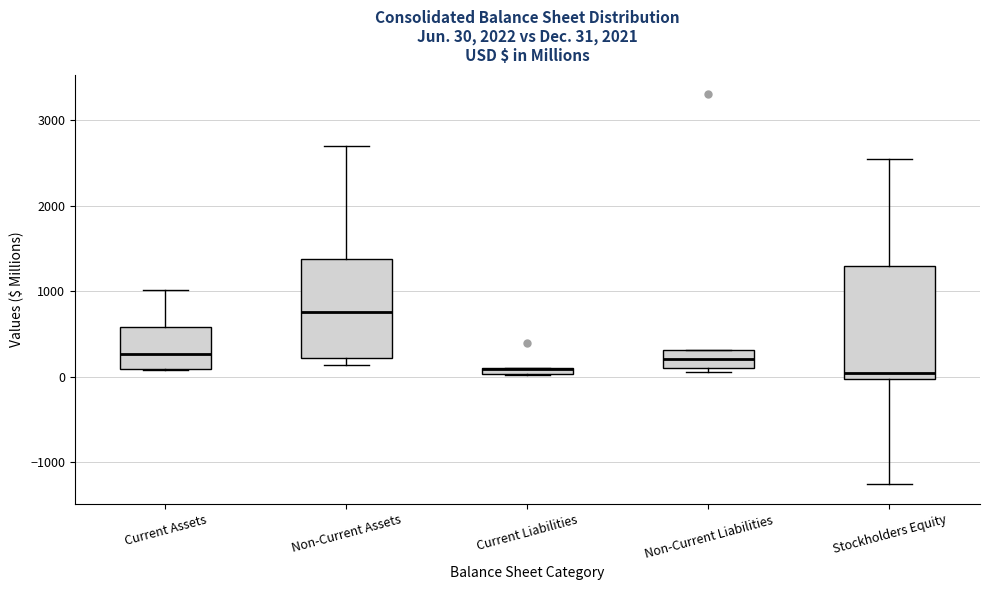

Comparing the boxes themselves (not the whiskers), which one is the tallest?

Stockholders Equity